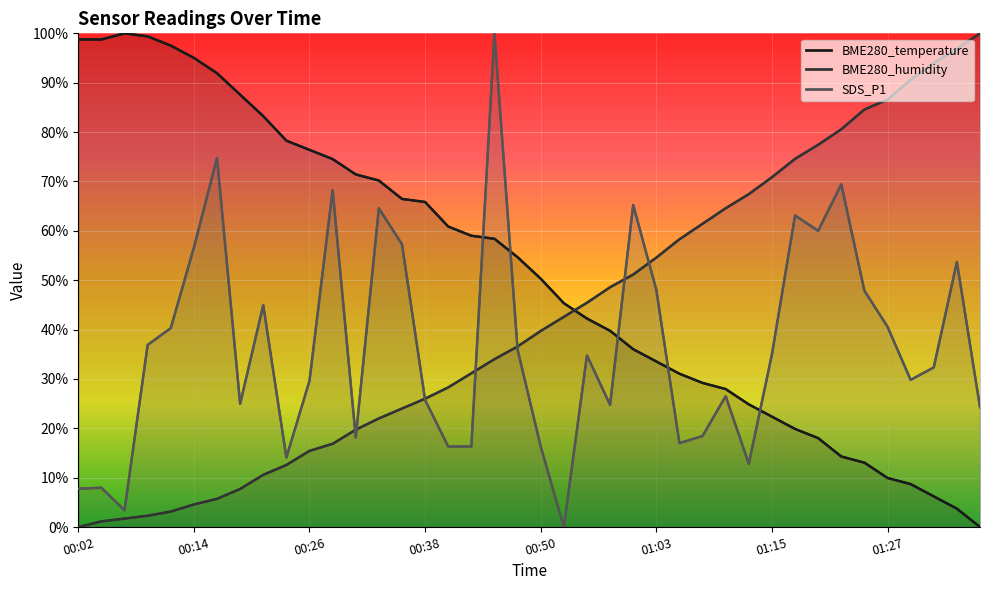

What is the difference between the maximum and minimum values in the BME280_humidity series?

100.0